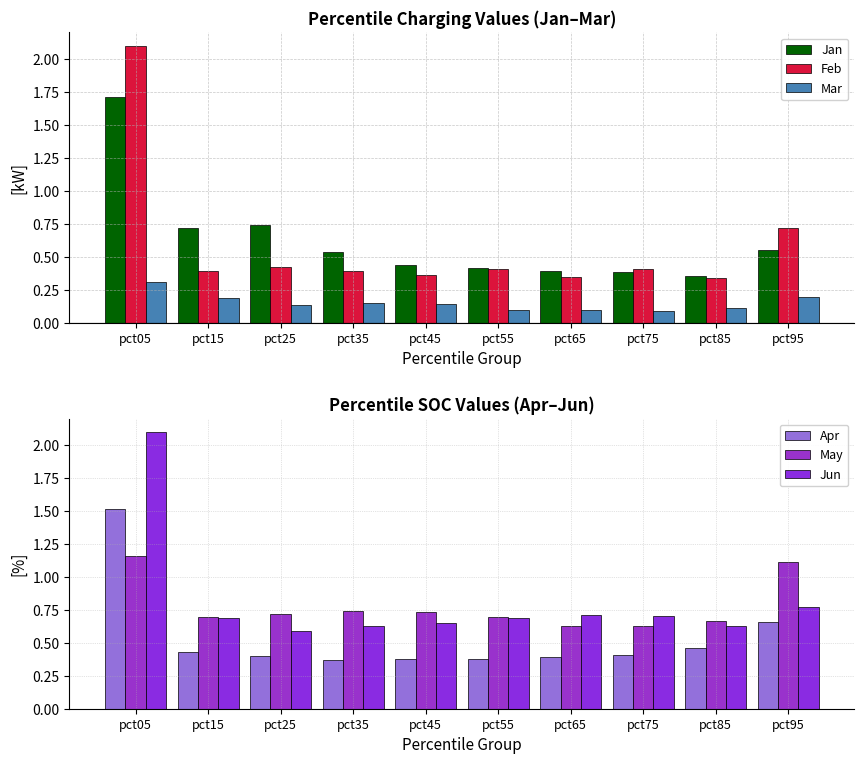

What is the total value across all series at pct75?

2.6